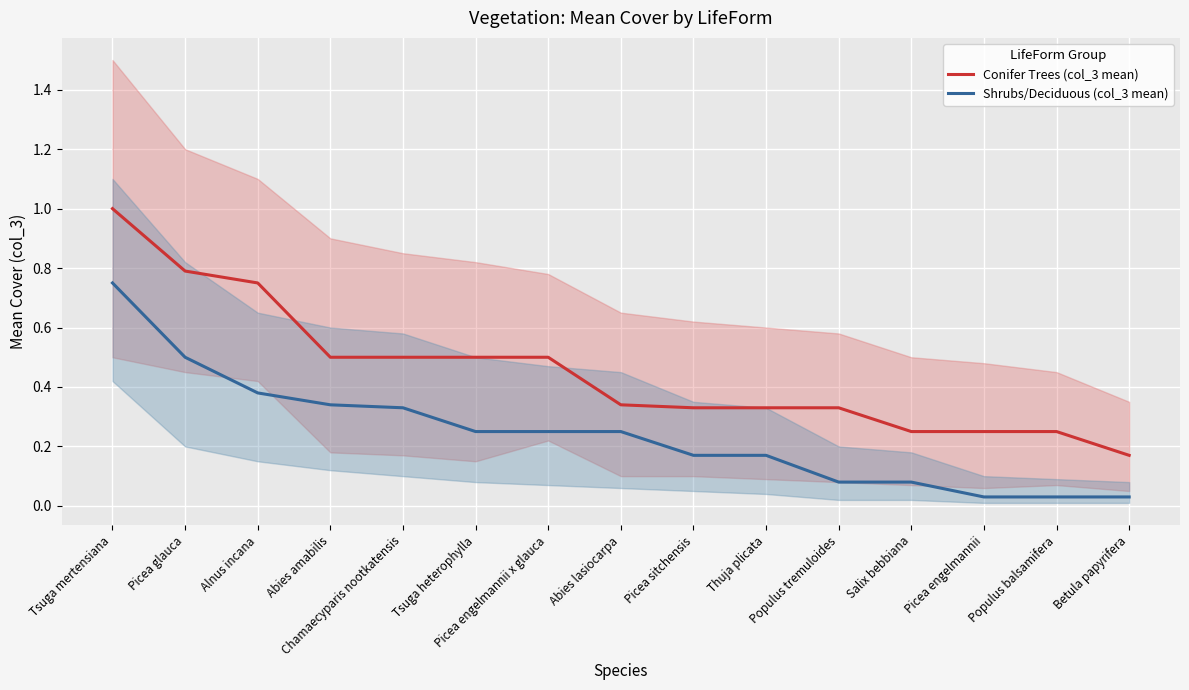

At which label does Conifer Trees (col_3 mean) reach its minimum?

Betula papyrifera